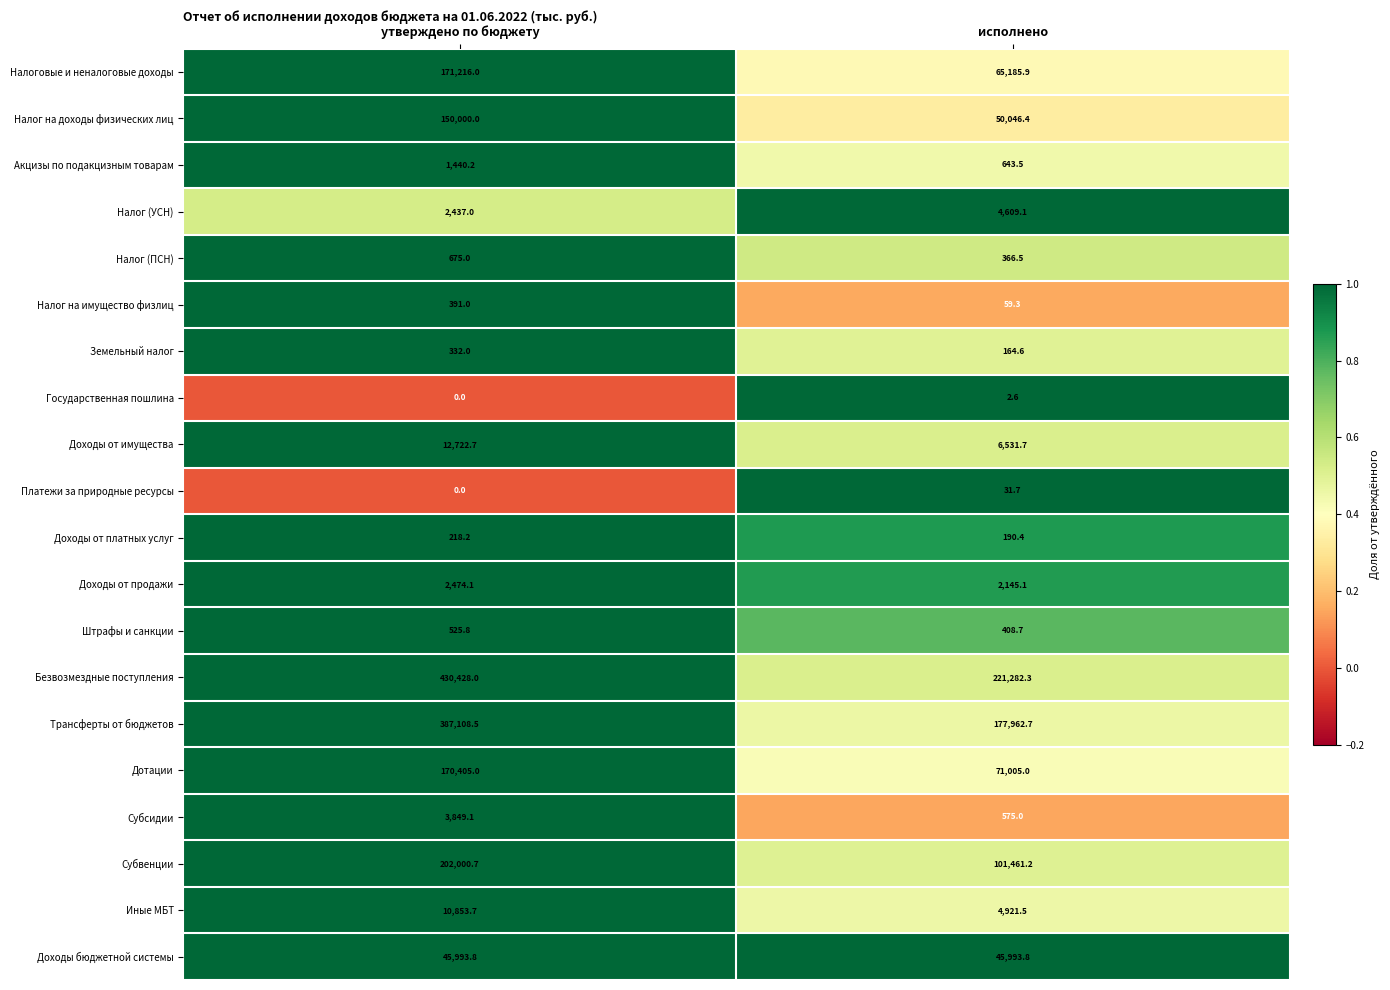

Is it true that Доходы бюджетной системы equals 72257.8 at исполнено?

False